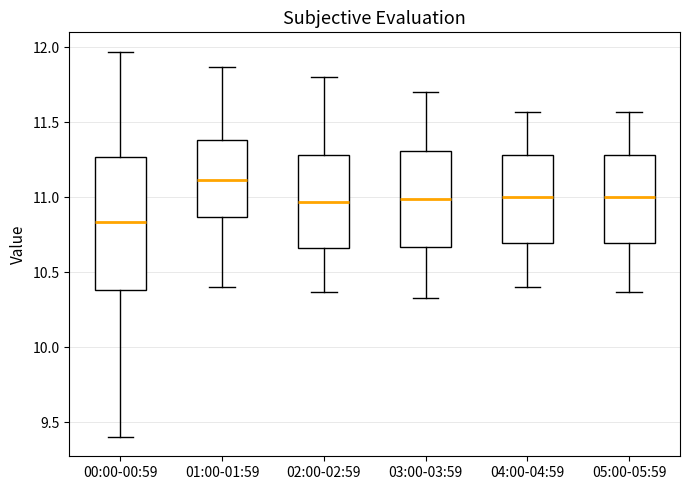

Reading left to right, read every box against the y-axis: the position of its median line, the range the box covers, and the ends of its whiskers. The values are not printed on the chart, so give them approximately, as read against the axis.

00:00-00:59: median 10.85, box 10.40 to 11.25, whiskers 9.40 to 11.95
01:00-01:59: median 11.10, box 10.85 to 11.40, whiskers 10.40 to 11.85
02:00-02:59: median 10.95, box 10.65 to 11.30, whiskers 10.35 to 11.80
03:00-03:59: median 11.00, box 10.65 to 11.30, whiskers 10.35 to 11.70
04:00-04:59: median 11.00, box 10.70 to 11.30, whiskers 10.40 to 11.55
05:00-05:59: median 11.00, box 10.70 to 11.30, whiskers 10.35 to 11.55